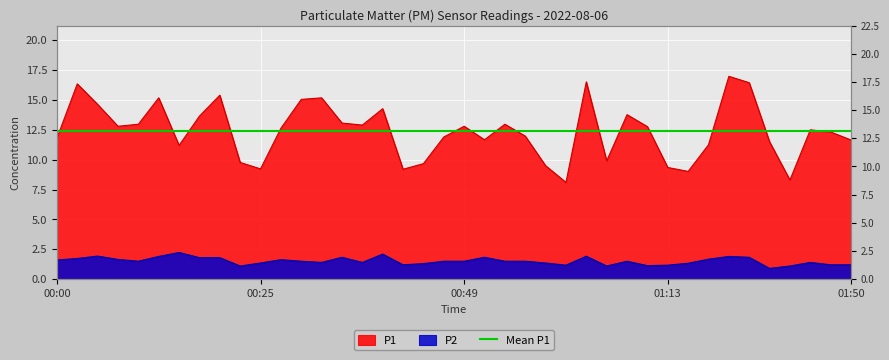

What is the approximate value of P1 at 00:10?

13.0